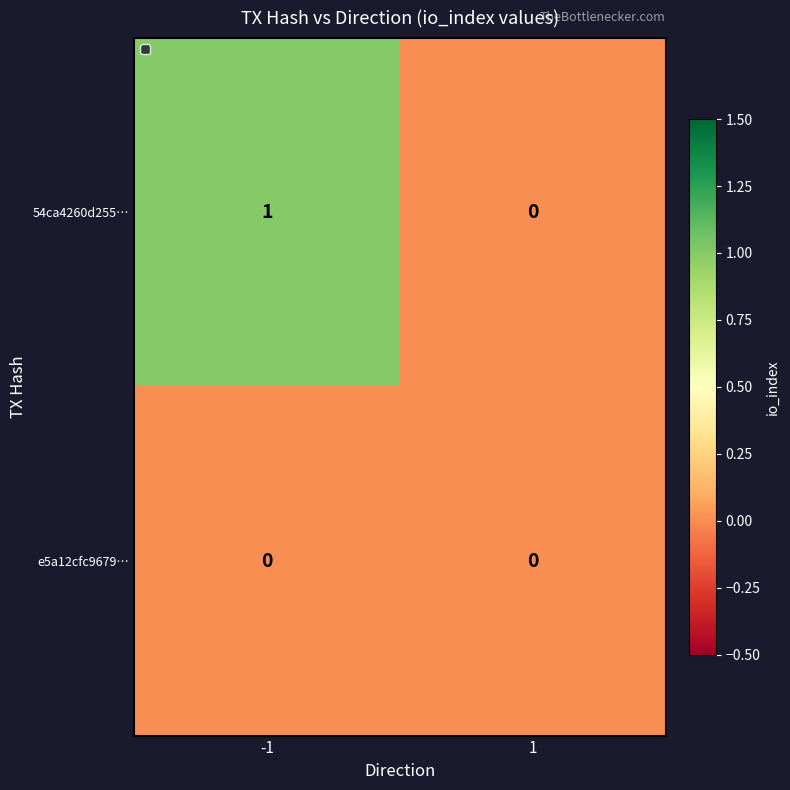

List the series in order of their peak value, highest first.

54ca4260d255…, e5a12cfc9679…